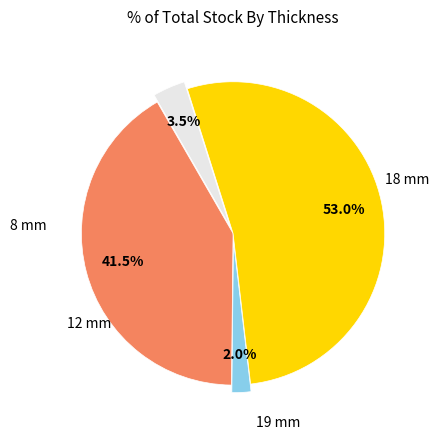

Is there a majority slice in this chart?

Yes